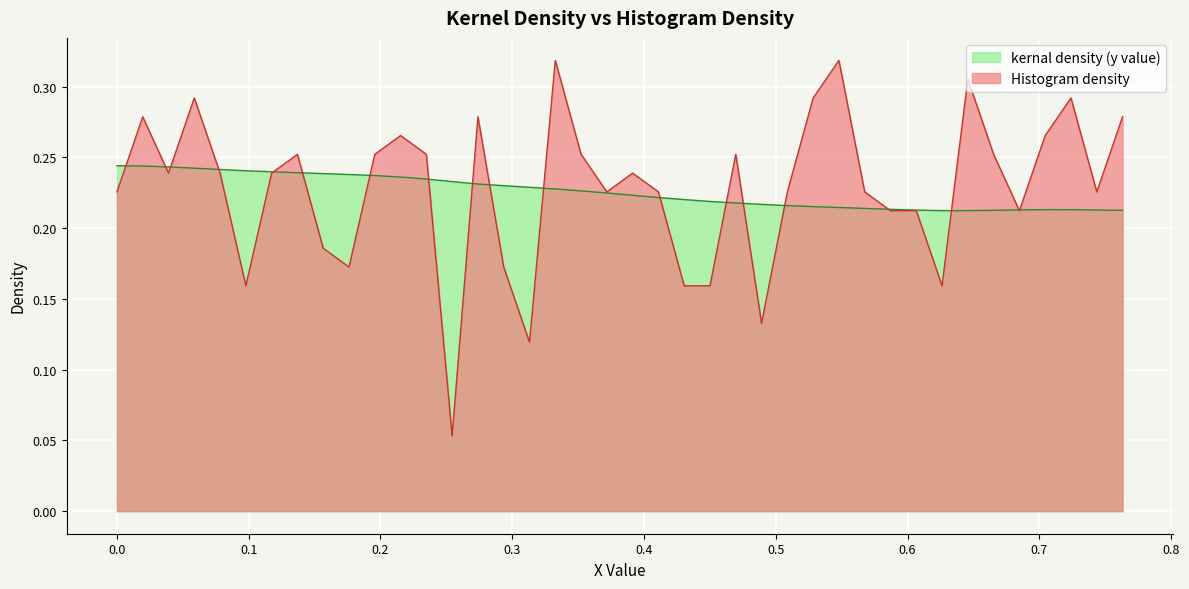

What are all the series names shown in the legend?

kernal density (y value), Histogram density